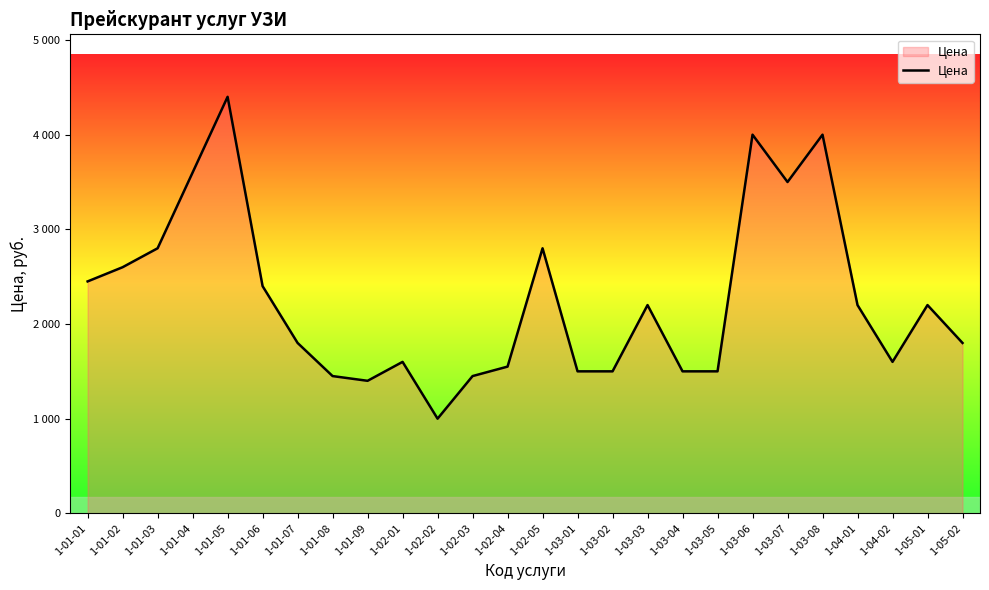

List the labels in order of value, smallest first.

1-02-02, 1-01-09, 1-01-08, 1-02-03, 1-03-01, 1-03-02, 1-03-04, 1-03-05, 1-02-04, 1-02-01, 1-04-02, 1-01-07, 1-05-02, 1-03-03, 1-04-01, 1-05-01, 1-01-06, 1-01-01, 1-01-02, 1-01-03, 1-02-05, 1-03-07, 1-01-04, 1-03-06, 1-03-08, 1-01-05